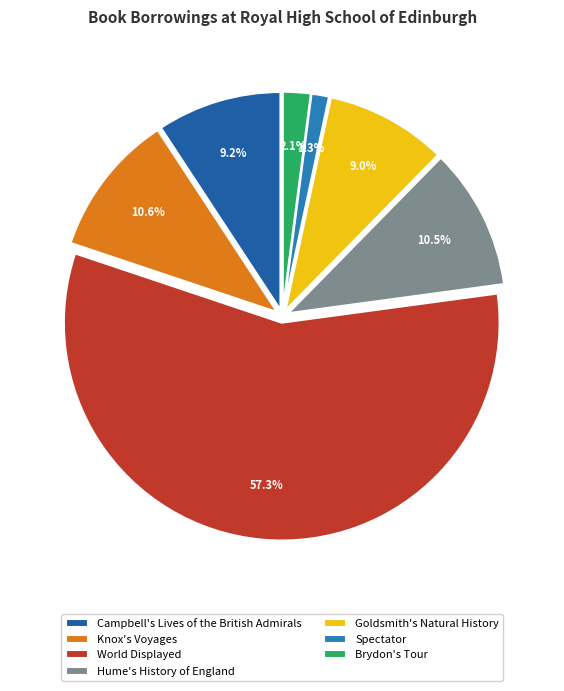

What is the majority slice?

World Displayed